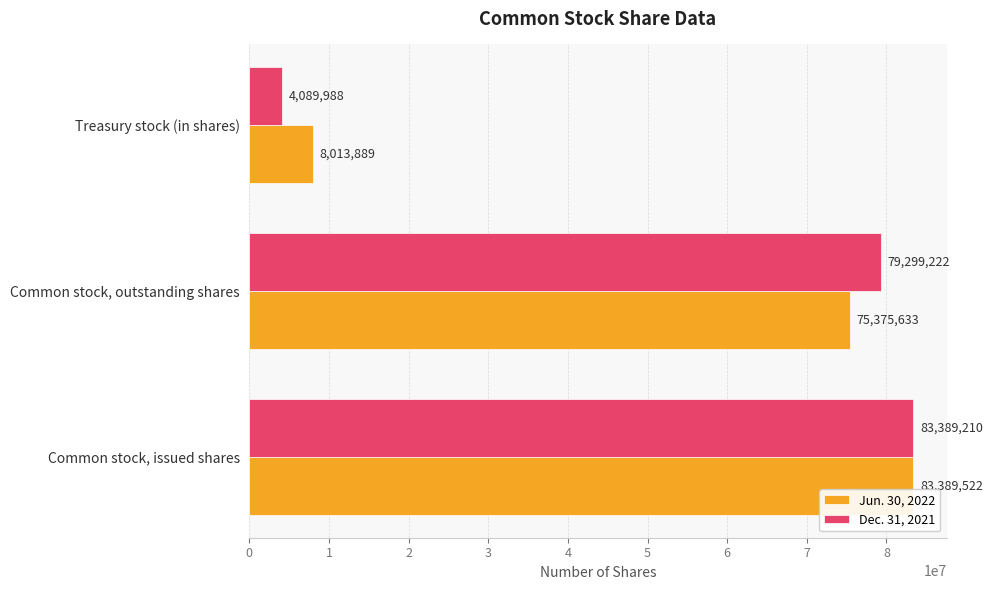

Which series has the largest total across all categories?

Jun. 30, 2022